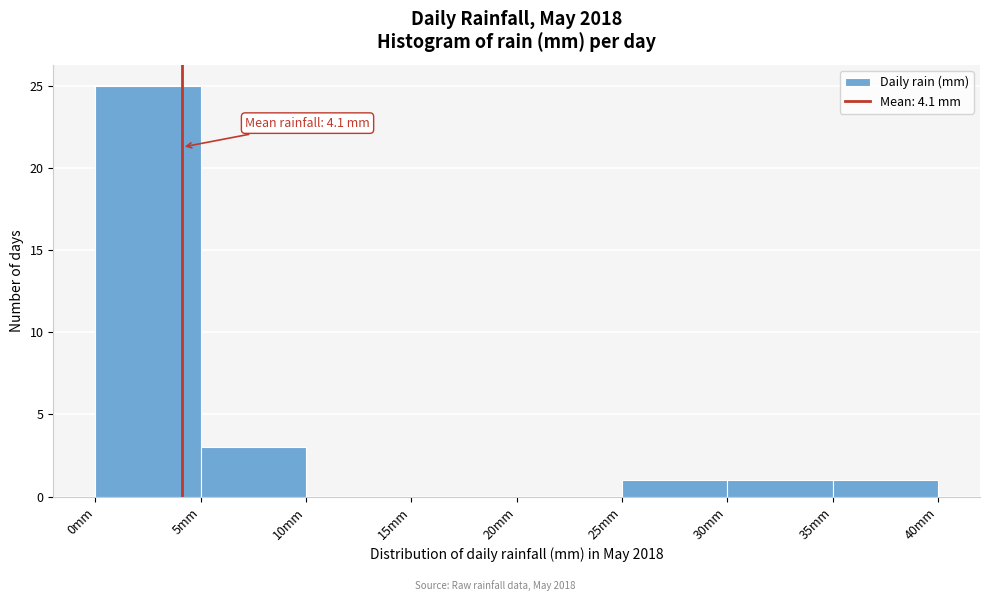

Which range on the x-axis has the tallest bar?

0 to 5